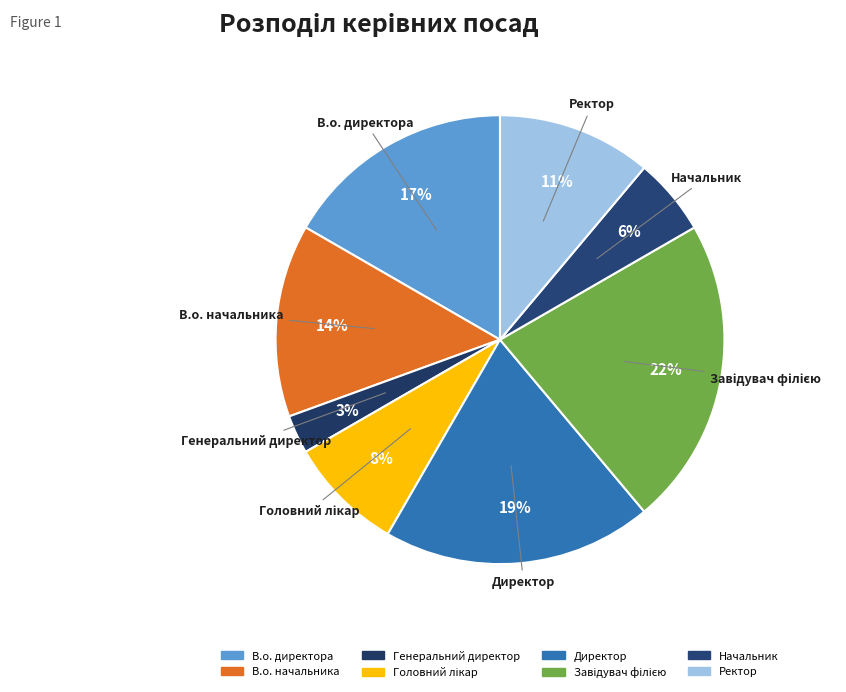

Is there any slice that represents more than half of the pie?

No